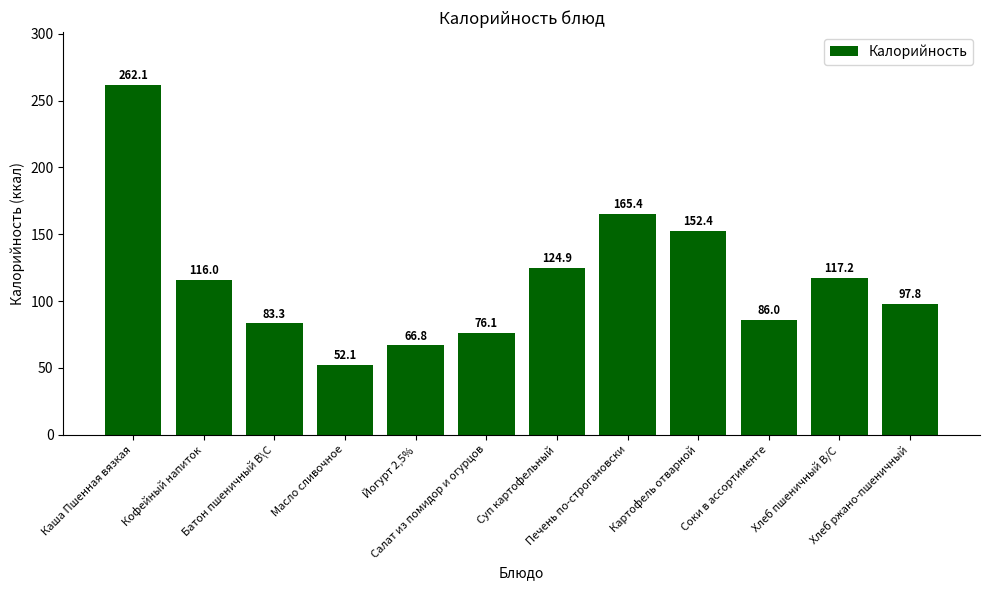

Reading right to left, list all the values displayed in this chart.

97.8	117.2	86.0	152.4	165.4	124.9	76.1	66.8	52.1	83.3	116.0	262.1